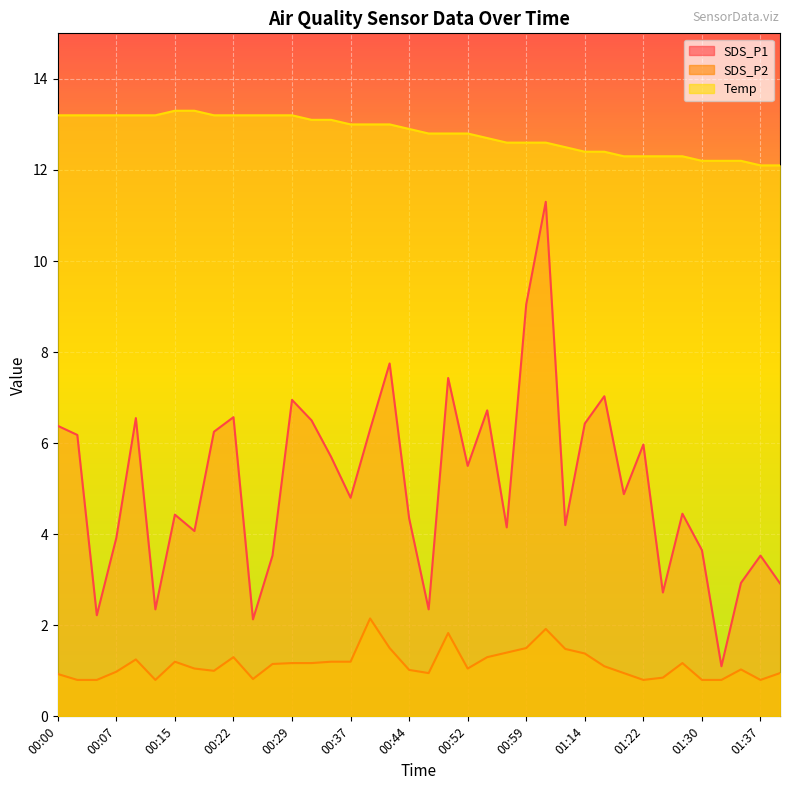

True or false: SDS_P2 has more than 2 interior local peaks.

True